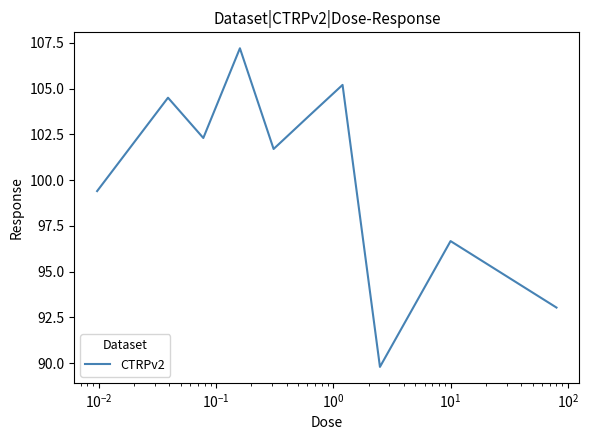

What is the difference between the maximum and minimum values?

17.4